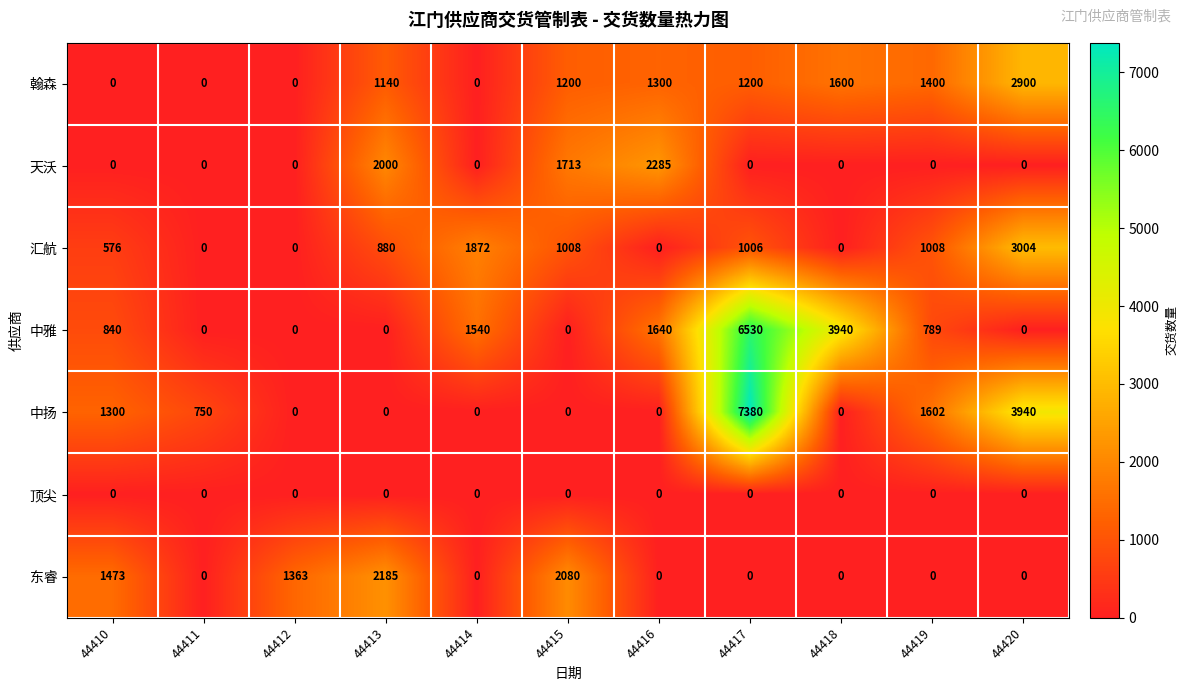

How many data points does each series have?

11